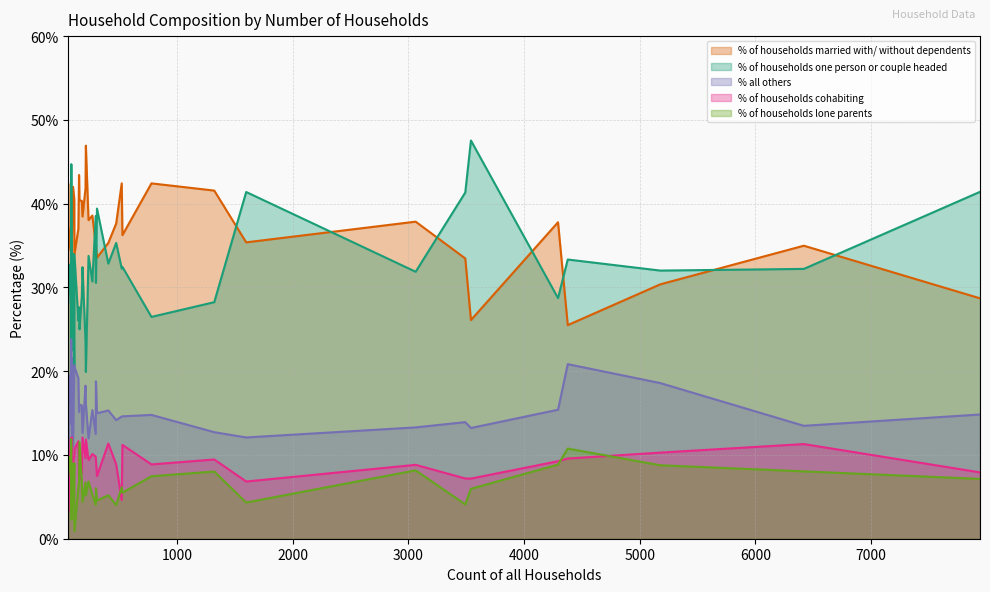

What is the spread (max minus min) of values at 473?

33.6